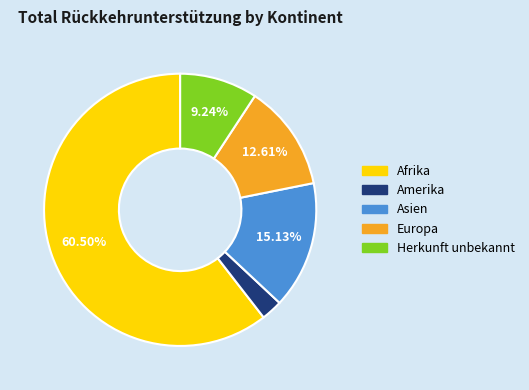

Do Europa and Herkunft unbekannt together represent more than half of the pie?

No